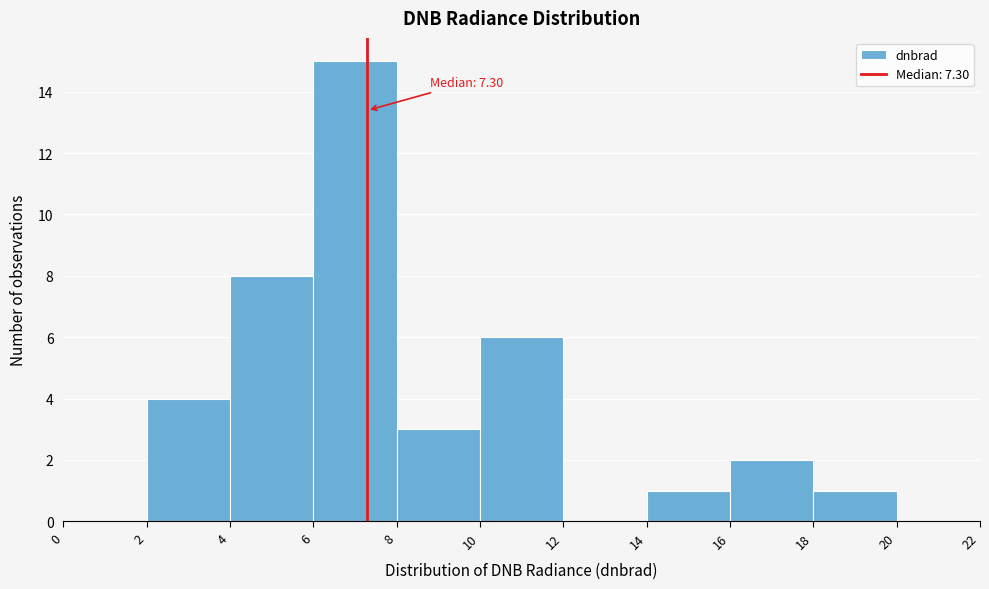

Over which range of the x-axis is the bar tallest?

6 to 8